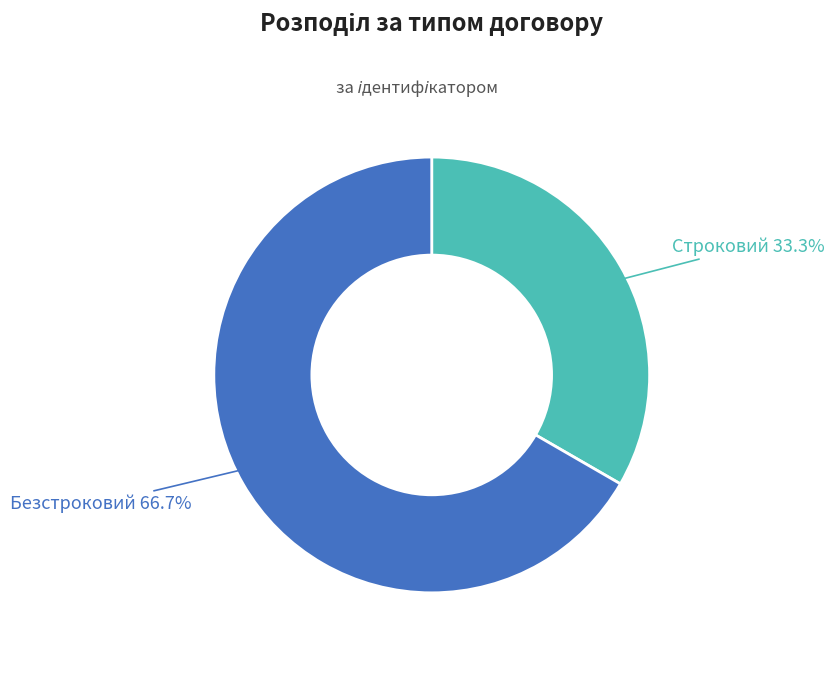

Is there any slice that represents more than half of the pie?

Yes